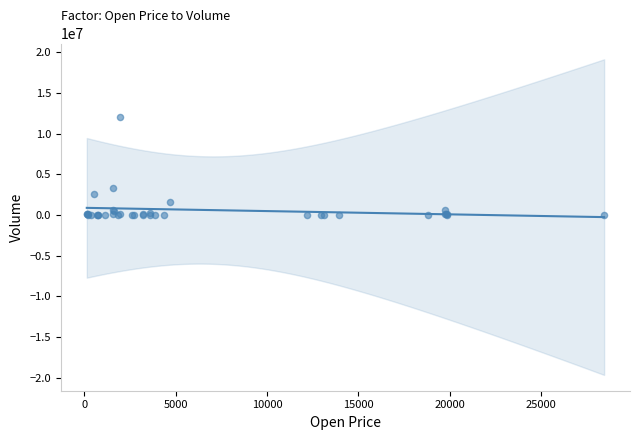

What Y value in the scatter plot is closest to 6010658?

3365020